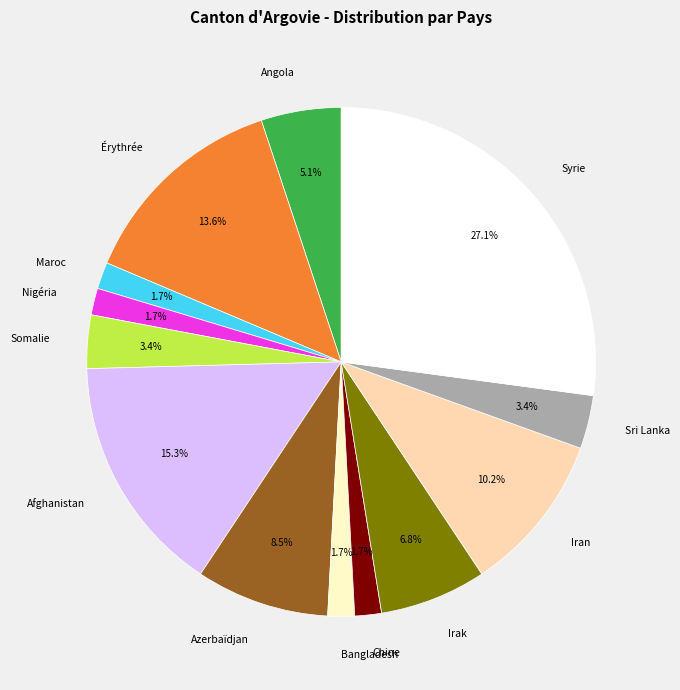

Which slice is the largest?

Syrie